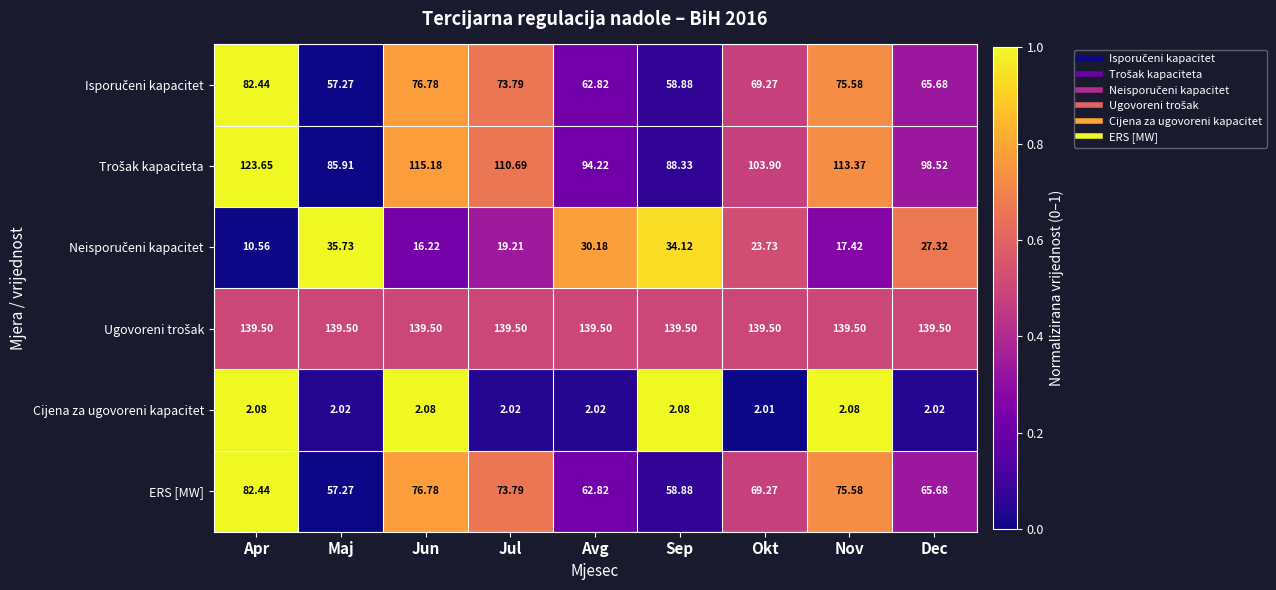

Which category has the lowest value across all series?

Okt